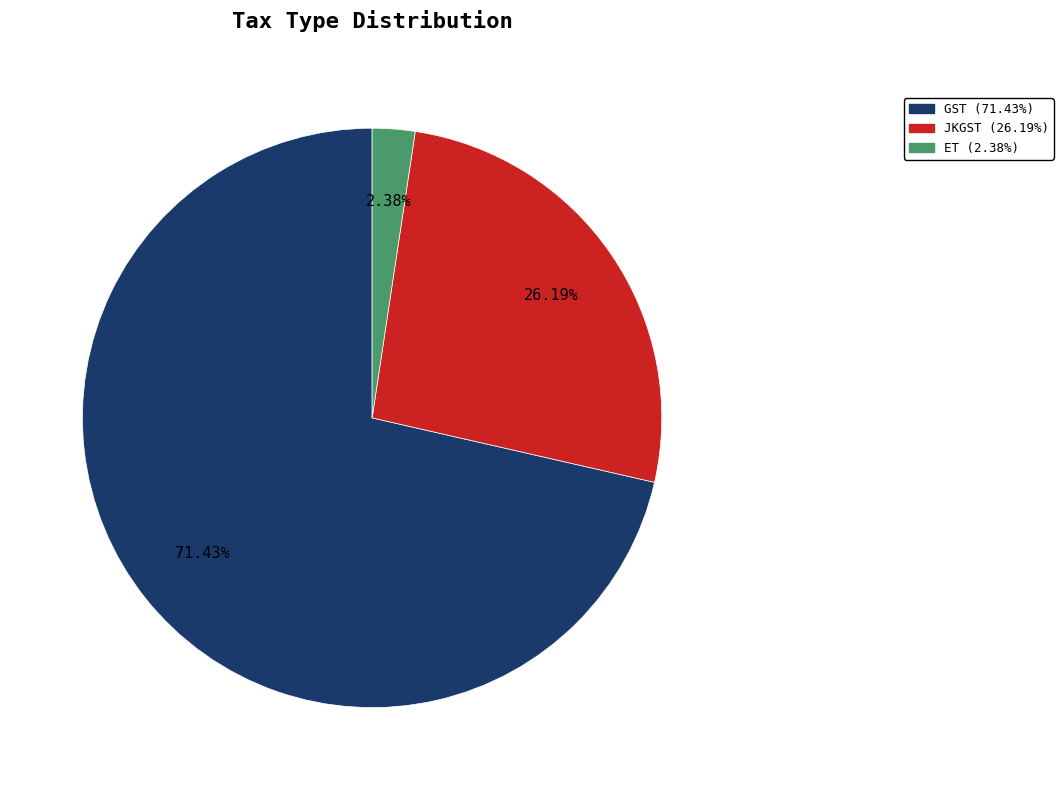

To the nearest percent, what is the difference between the largest and smallest slice percentages?

69%